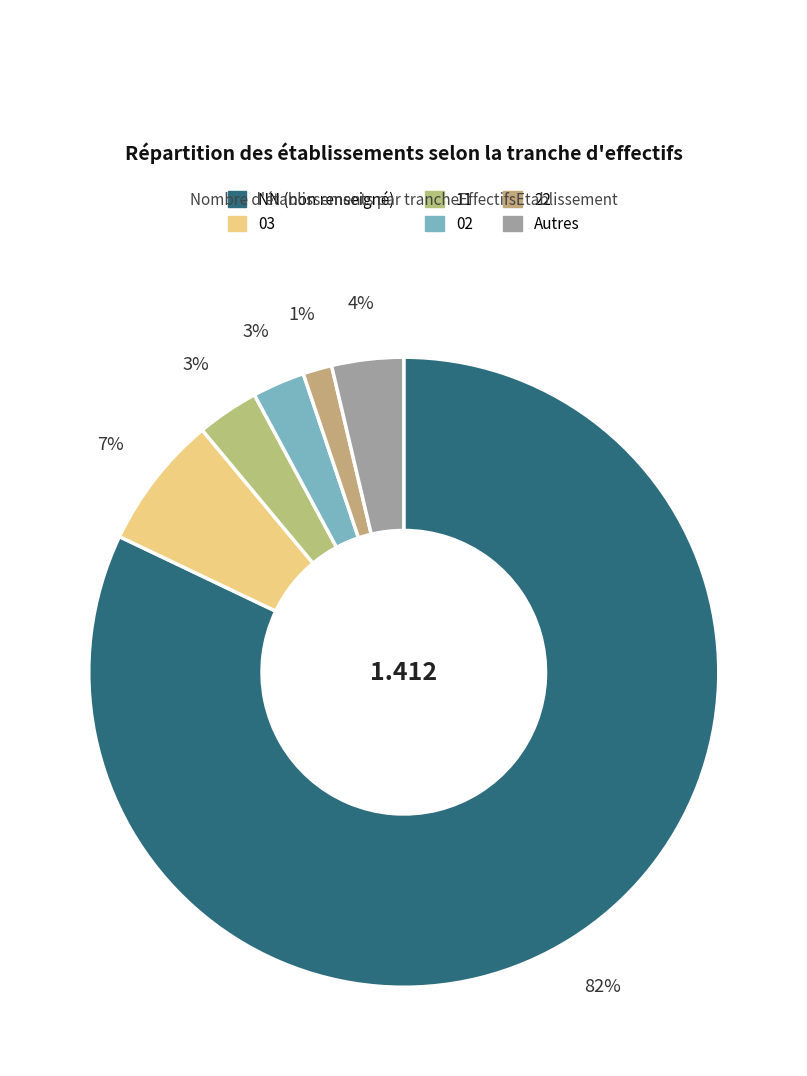

How many segments does this pie chart have?

6